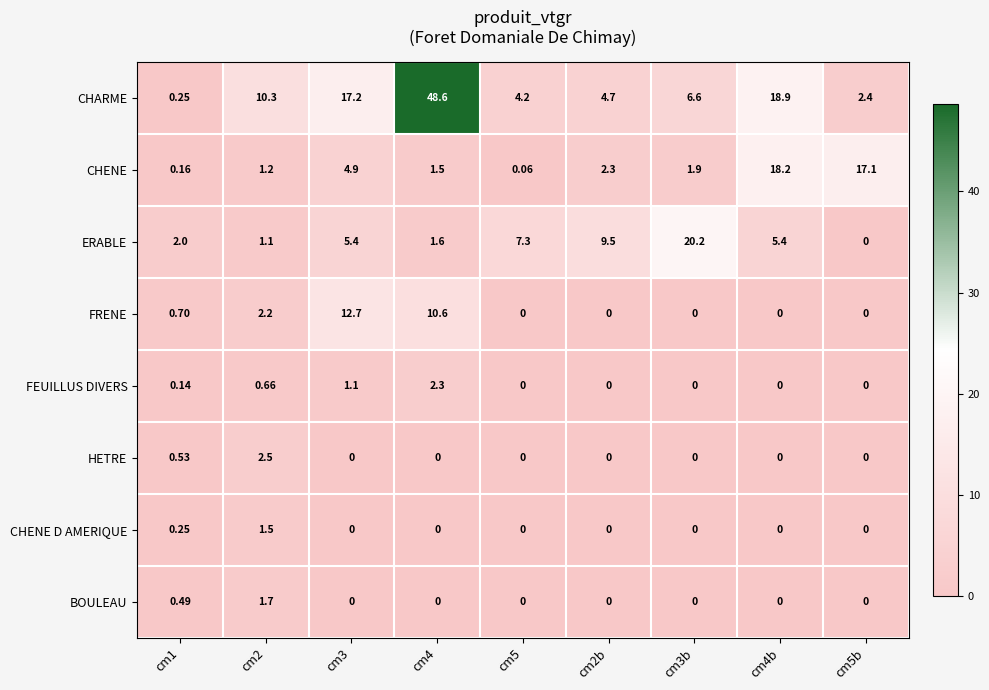

Is the value of ERABLE at cm4 greater than the value of CHARME at cm2?

No